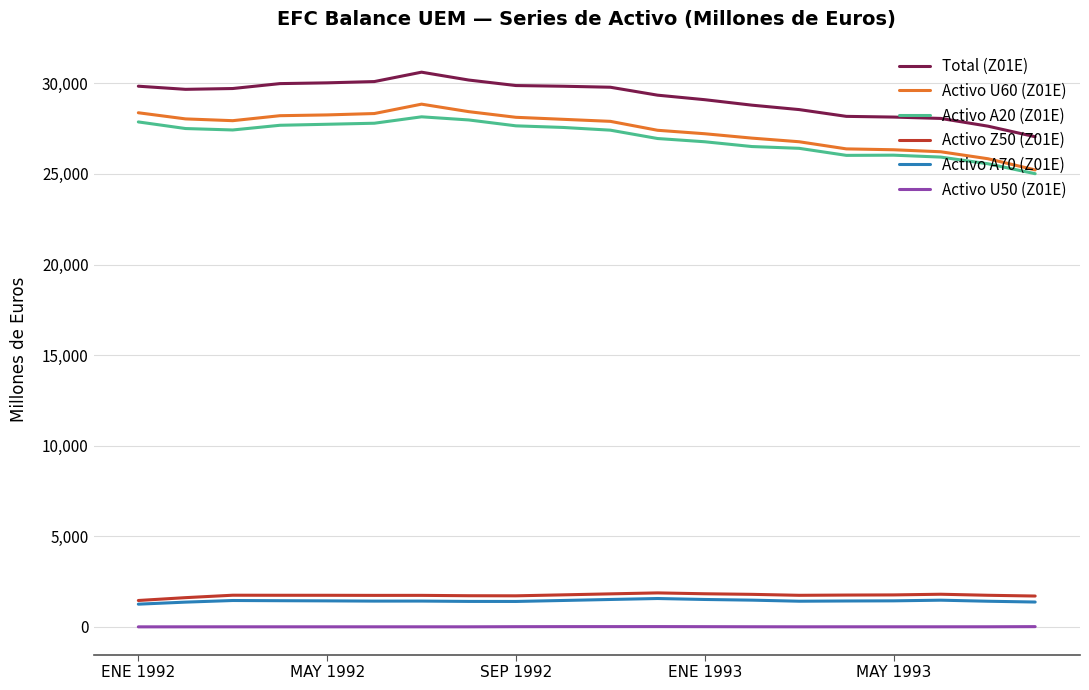

Which series has the largest total across all categories?

Total (Z01E)